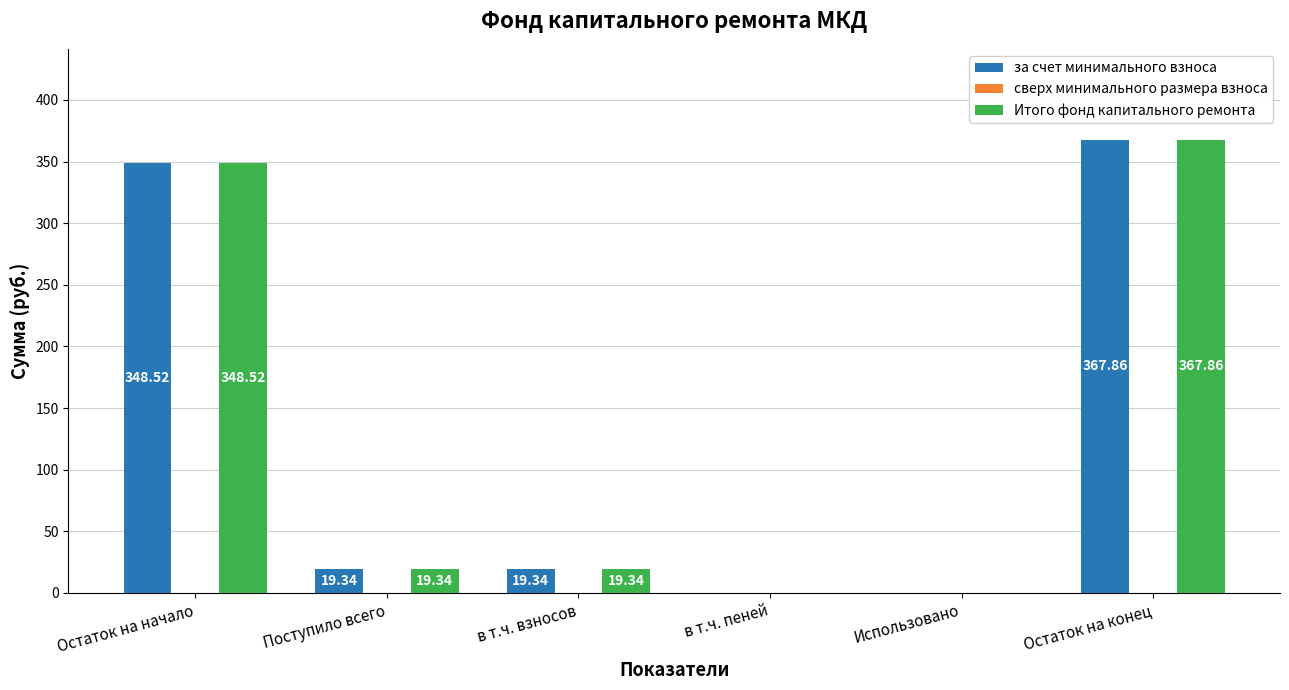

Where does the Итого фонд капитального ремонта series first go above 19?

Остаток на начало